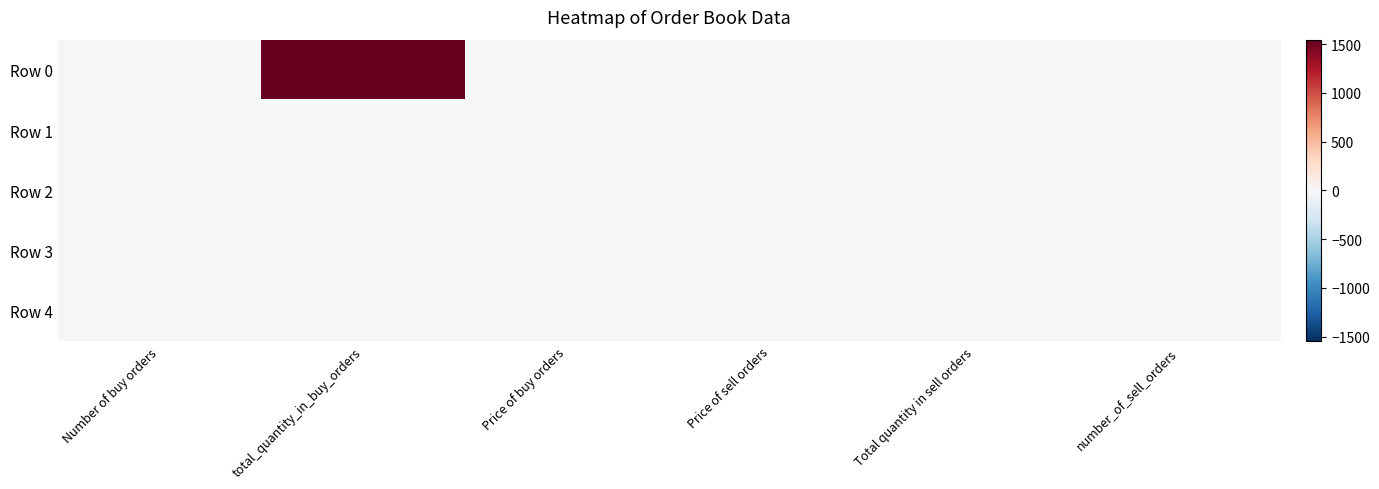

At which category is the sum across all series the highest?

total_quantity_in_buy_orders